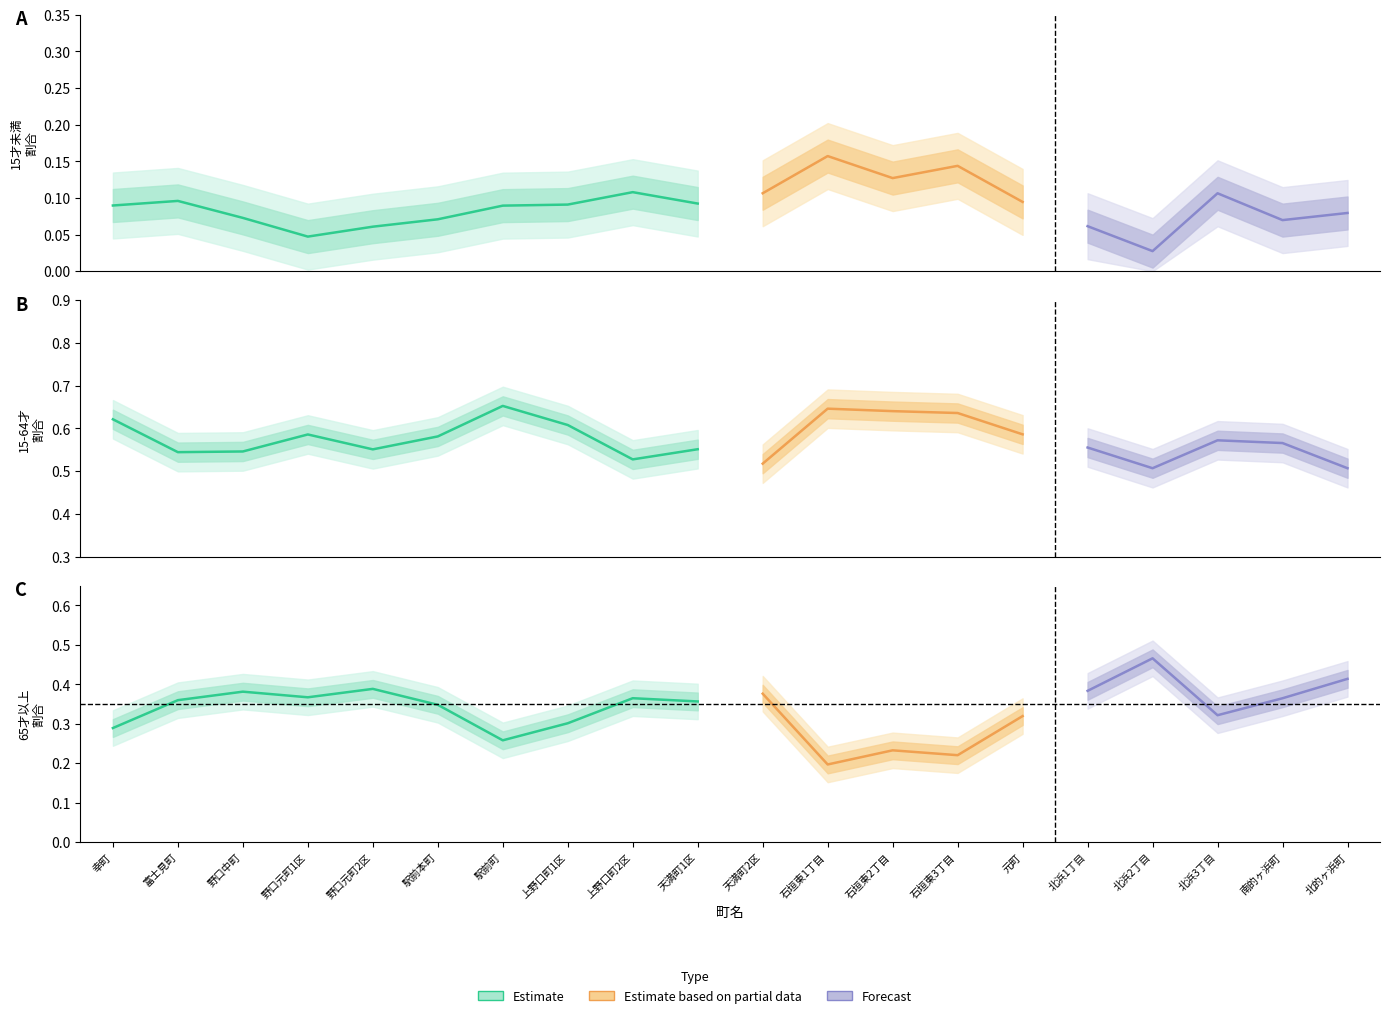

True or false: 15才未満割合 has a value of 0.1 at 北浜3丁目.

True